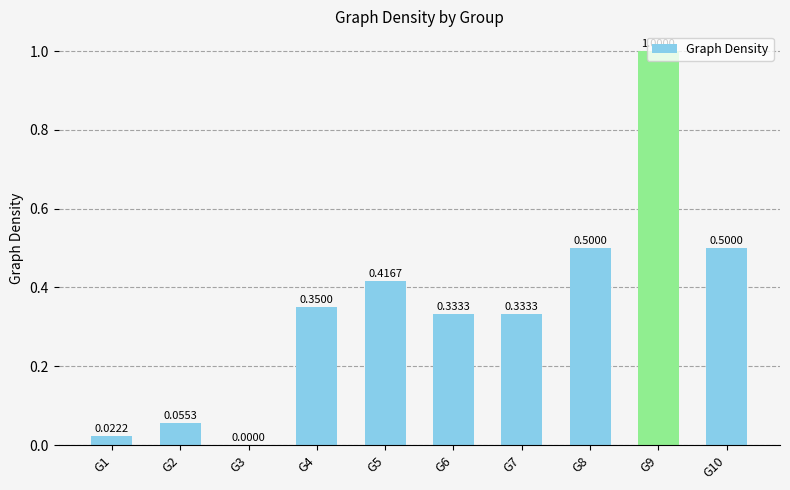

True or false: the data shows 0.7 at G5.

False